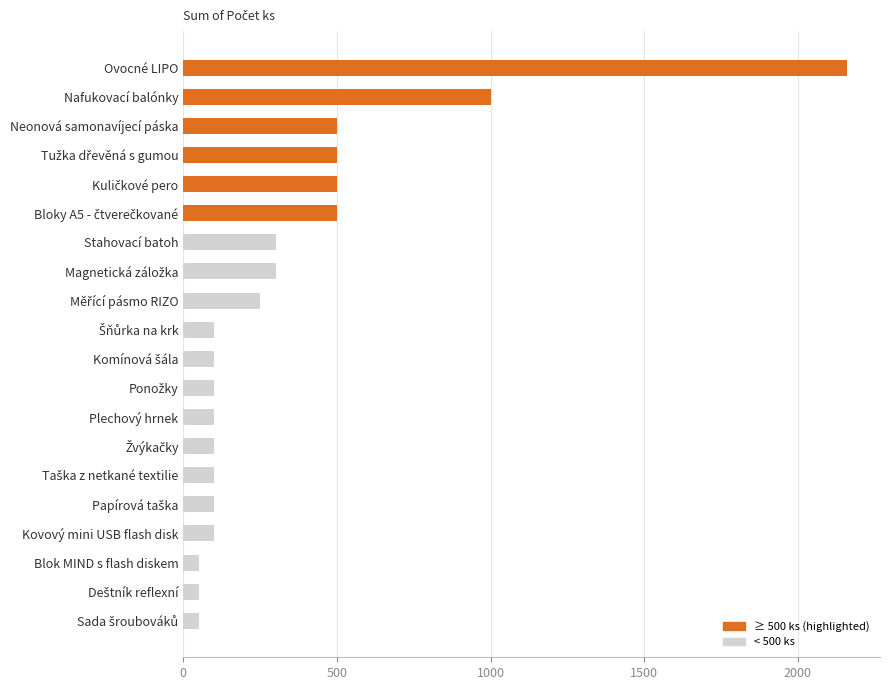

Between Neonová samonavíjecí páska and Kovový mini USB flash disk, which is larger?

Neonová samonavíjecí páska